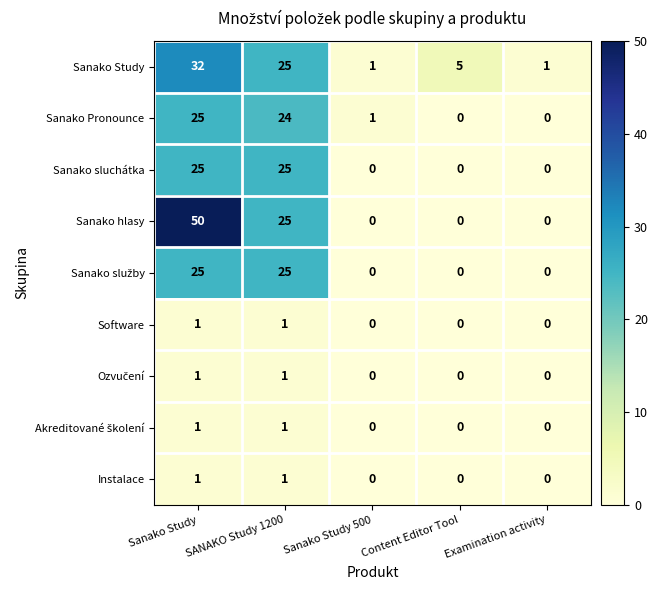

What is the difference between the Sanako Pronounce values at Sanako Study and Examination activity?

25